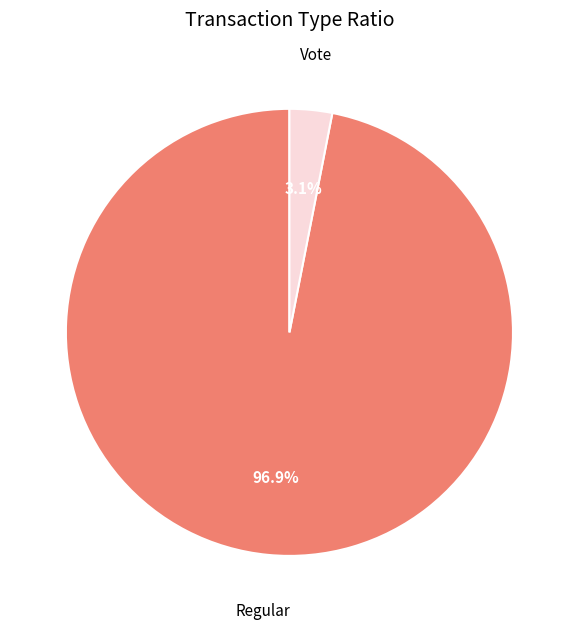

Between Vote and Regular, which is larger?

Regular